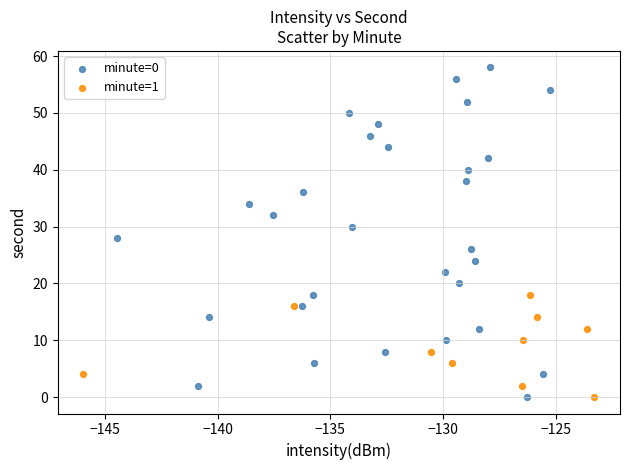

Which series contains the highest Y value?

minute=0